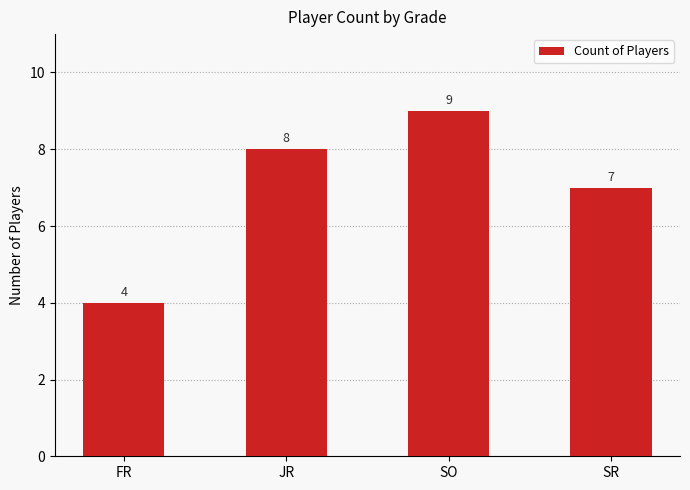

What is the difference between the second highest and second lowest values?

1